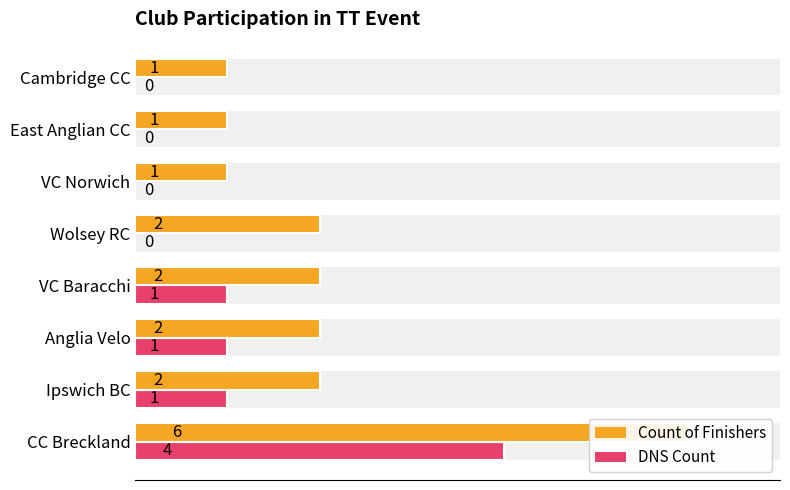

Reading right to left, what are all the values shown in this chart?

Count of Finishers: 7=1	6=1	5=1	4=2	3=2	2=2	1=2	0=6
DNS Count: 7=0	6=0	5=0	4=0	3=1	2=1	1=1	0=4